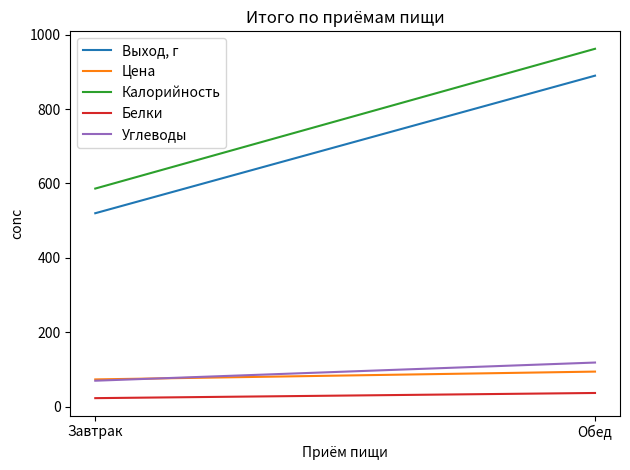

What is the value of the Выход, г point at the 2nd from the left?

890.0